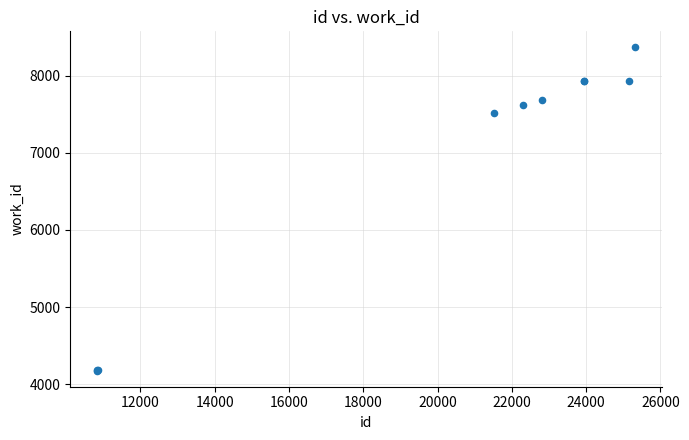

What Y value in the scatter plot is closest to 6271?

7509